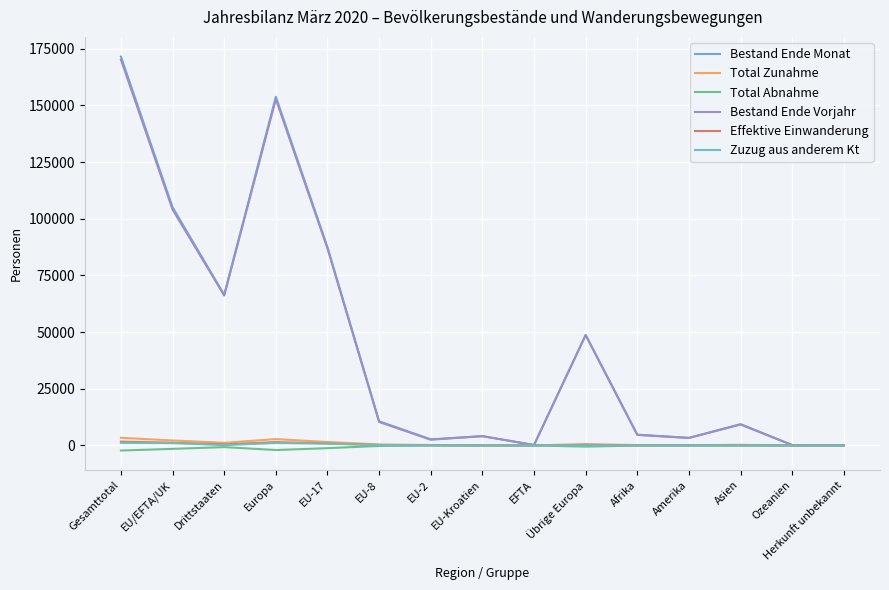

Reading left to right, what are all the values shown in this chart?

Bestand Ende Monat: 171557	105108	66449	153828	87463	10655	2694	4101	195	48720	4752	3337	9393	162	85
Total Zunahme: 3368	2204	1164	2809	1519	443	197	41	4	605	156	110	282	7	4
Total Abnahme: -2243	-1516	-727	-2030	-1200	-218	-61	-36	-1	-514	-39	-62	-109	-3	0
Bestand Ende Vorjahr: 170218	104073	66145	152780	86904	10358	2527	4095	189	48707	4649	3306	9242	159	82
Effektive Einwanderung: 1698	1212	486	1472	885	203	108	13	3	260	43	83	92	5	3
Zuzug aus anderem Kt: 1136	1009	127	1083	766	173	56	10	4	74	5	19	29	0	0